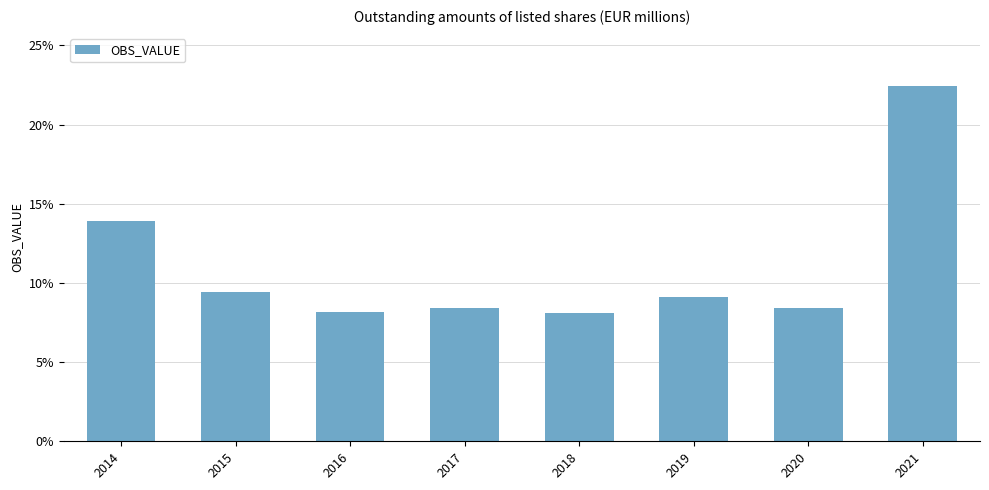

Count the number of categories in the chart.

8